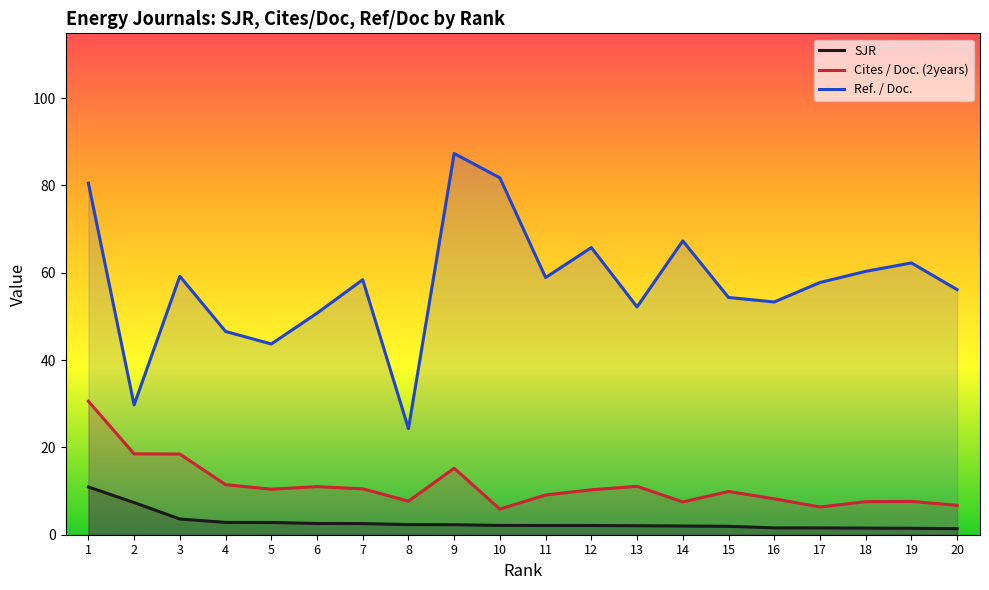

True or false: SJR has more than 2 interior local peaks.

False